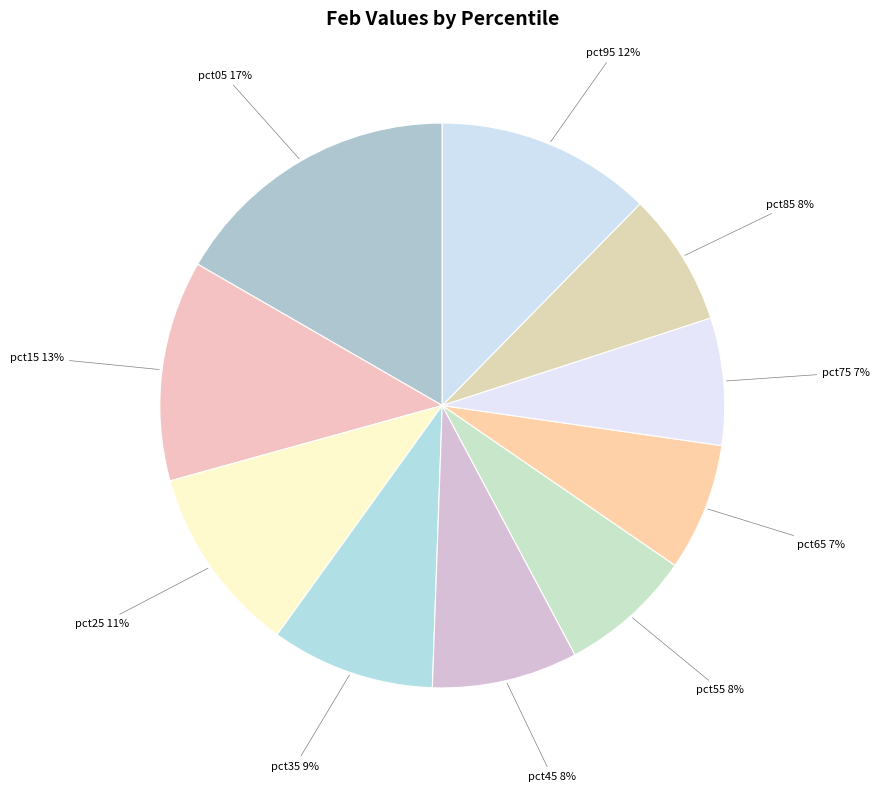

How many slices are in this pie chart?

10